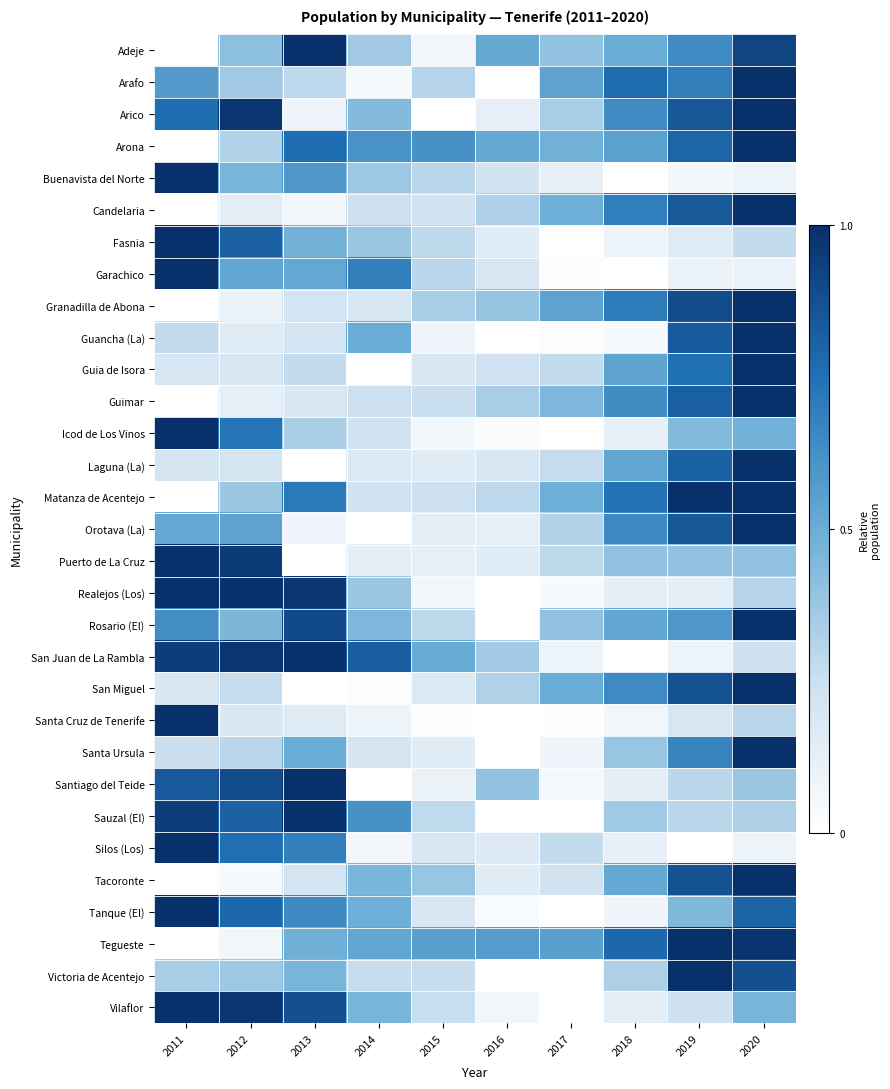

Reading left to right, extract all data points from this chart.

Adeje: 2011=0.0	2012=0.4	2013=1.0	2014=0.4	2015=0.1	2016=0.5	2017=0.4	2018=0.5	2019=0.6	2020=0.9
Arafo: 2011=0.6	2012=0.4	2013=0.3	2014=0.0	2015=0.3	2016=0.0	2017=0.5	2018=0.8	2019=0.7	2020=1.0
Arico: 2011=0.8	2012=1.0	2013=0.1	2014=0.4	2015=0.0	2016=0.1	2017=0.3	2018=0.6	2019=0.8	2020=1.0
Arona: 2011=0.0	2012=0.3	2013=0.8	2014=0.6	2015=0.6	2016=0.5	2017=0.5	2018=0.6	2019=0.8	2020=1.0
Buenavista del Norte: 2011=1.0	2012=0.5	2013=0.6	2014=0.4	2015=0.3	2016=0.2	2017=0.1	2018=0.0	2019=0.1	2020=0.1
Candelaria: 2011=0.0	2012=0.1	2013=0.1	2014=0.2	2015=0.2	2016=0.3	2017=0.5	2018=0.7	2019=0.8	2020=1.0
Fasnia: 2011=1.0	2012=0.8	2013=0.5	2014=0.4	2015=0.3	2016=0.1	2017=0.0	2018=0.1	2019=0.2	2020=0.3
Garachico: 2011=1.0	2012=0.5	2013=0.5	2014=0.7	2015=0.3	2016=0.2	2017=0.0	2018=0.0	2019=0.1	2020=0.1
Granadilla de Abona: 2011=0.0	2012=0.1	2013=0.2	2014=0.2	2015=0.3	2016=0.4	2017=0.5	2018=0.7	2019=0.9	2020=1.0
Guancha (La): 2011=0.3	2012=0.2	2013=0.2	2014=0.5	2015=0.1	2016=0.0	2017=0.0	2018=0.0	2019=0.8	2020=1.0
Guia de Isora: 2011=0.2	2012=0.2	2013=0.3	2014=0.0	2015=0.2	2016=0.2	2017=0.3	2018=0.5	2019=0.8	2020=1.0
Guimar: 2011=0.0	2012=0.1	2013=0.2	2014=0.2	2015=0.3	2016=0.3	2017=0.5	2018=0.6	2019=0.8	2020=1.0
Icod de Los Vinos: 2011=1.0	2012=0.7	2013=0.3	2014=0.2	2015=0.1	2016=0.0	2017=0.0	2018=0.1	2019=0.4	2020=0.5
Laguna (La): 2011=0.2	2012=0.2	2013=0.0	2014=0.2	2015=0.2	2016=0.2	2017=0.3	2018=0.5	2019=0.8	2020=1.0
Matanza de Acentejo: 2011=0.0	2012=0.4	2013=0.7	2014=0.2	2015=0.2	2016=0.3	2017=0.5	2018=0.7	2019=1.0	2020=1.0
Orotava (La): 2011=0.5	2012=0.5	2013=0.1	2014=0.0	2015=0.1	2016=0.1	2017=0.3	2018=0.6	2019=0.8	2020=1.0
Puerto de La Cruz: 2011=1.0	2012=1.0	2013=0.0	2014=0.1	2015=0.1	2016=0.1	2017=0.3	2018=0.4	2019=0.4	2020=0.4
Realejos (Los): 2011=1.0	2012=1.0	2013=1.0	2014=0.4	2015=0.1	2016=0.0	2017=0.0	2018=0.1	2019=0.1	2020=0.3
Rosario (El): 2011=0.6	2012=0.5	2013=0.9	2014=0.5	2015=0.3	2016=0.0	2017=0.4	2018=0.5	2019=0.6	2020=1.0
San Juan de La Rambla: 2011=0.9	2012=1.0	2013=1.0	2014=0.8	2015=0.5	2016=0.4	2017=0.1	2018=0.0	2019=0.1	2020=0.2
San Miguel: 2011=0.2	2012=0.3	2013=0.0	2014=0.0	2015=0.2	2016=0.3	2017=0.5	2018=0.6	2019=0.9	2020=1.0
Santa Cruz de Tenerife: 2011=1.0	2012=0.2	2013=0.2	2014=0.1	2015=0.0	2016=0.0	2017=0.0	2018=0.1	2019=0.2	2020=0.3
Santa Ursula: 2011=0.3	2012=0.3	2013=0.5	2014=0.2	2015=0.1	2016=0.0	2017=0.1	2018=0.4	2019=0.7	2020=1.0
Santiago del Teide: 2011=0.8	2012=0.9	2013=1.0	2014=0.0	2015=0.1	2016=0.4	2017=0.0	2018=0.1	2019=0.3	2020=0.4
Sauzal (El): 2011=0.9	2012=0.8	2013=1.0	2014=0.6	2015=0.3	2016=0.0	2017=0.0	2018=0.4	2019=0.3	2020=0.3
Silos (Los): 2011=1.0	2012=0.8	2013=0.7	2014=0.1	2015=0.2	2016=0.2	2017=0.3	2018=0.1	2019=0.0	2020=0.1
Tacoronte: 2011=0.0	2012=0.0	2013=0.2	2014=0.5	2015=0.4	2016=0.1	2017=0.2	2018=0.5	2019=0.9	2020=1.0
Tanque (El): 2011=1.0	2012=0.8	2013=0.7	2014=0.5	2015=0.2	2016=0.0	2017=0.0	2018=0.1	2019=0.4	2020=0.8
Tegueste: 2011=0.0	2012=0.1	2013=0.5	2014=0.5	2015=0.6	2016=0.6	2017=0.6	2018=0.8	2019=1.0	2020=1.0
Victoria de Acentejo: 2011=0.3	2012=0.4	2013=0.5	2014=0.3	2015=0.3	2016=0.0	2017=0.0	2018=0.3	2019=1.0	2020=0.9
Vilaflor: 2011=1.0	2012=1.0	2013=0.9	2014=0.5	2015=0.3	2016=0.1	2017=0.0	2018=0.1	2019=0.2	2020=0.5